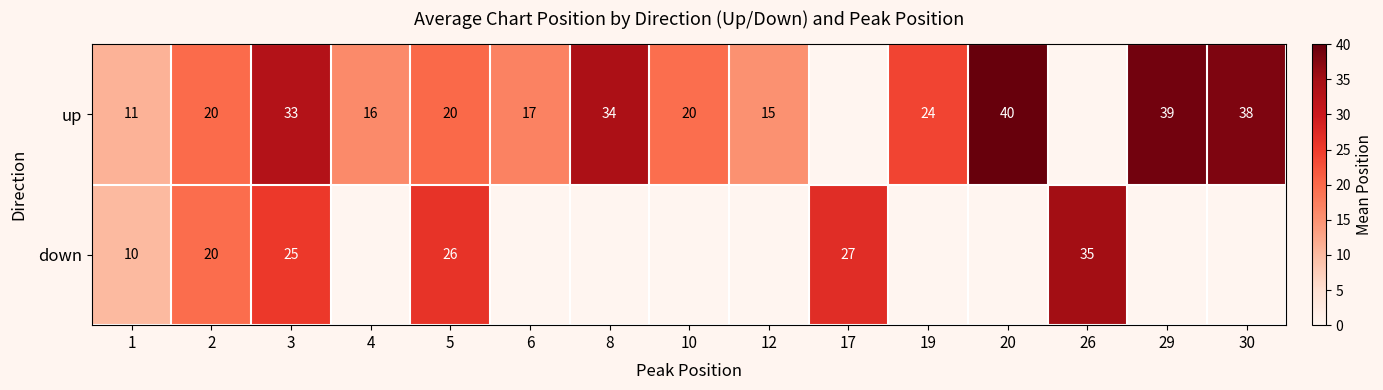

Is it true that up equals 20 at 12?

False